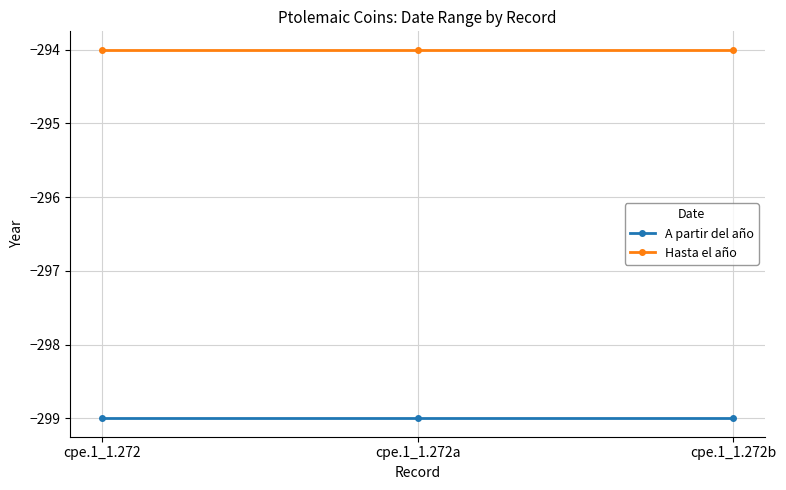

Does the chart display data point markers on the line(s)?

Yes